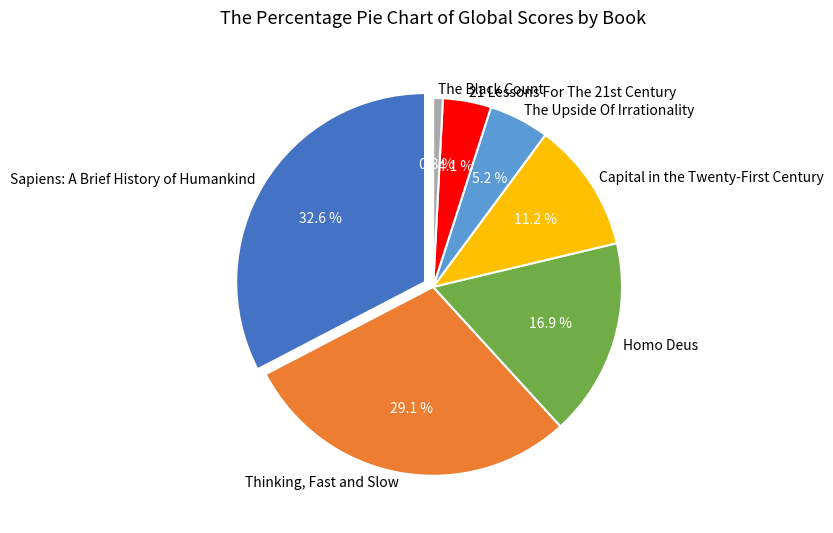

Is the sum of Sapiens: A Brief History of Humankind and Homo Deus greater than half?

No